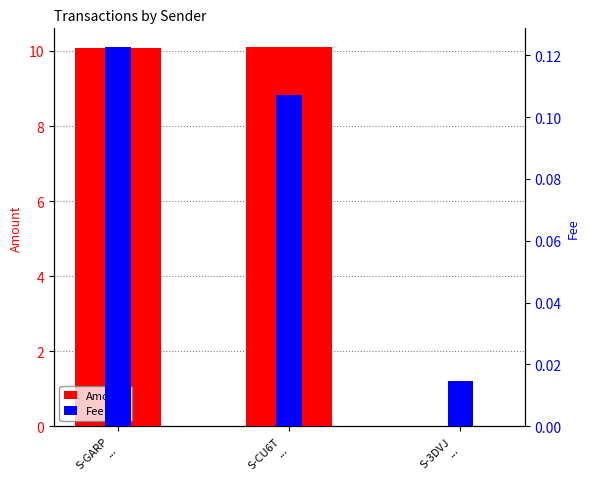

What is the value of the Fee bar at the 2nd from the left?

0.1